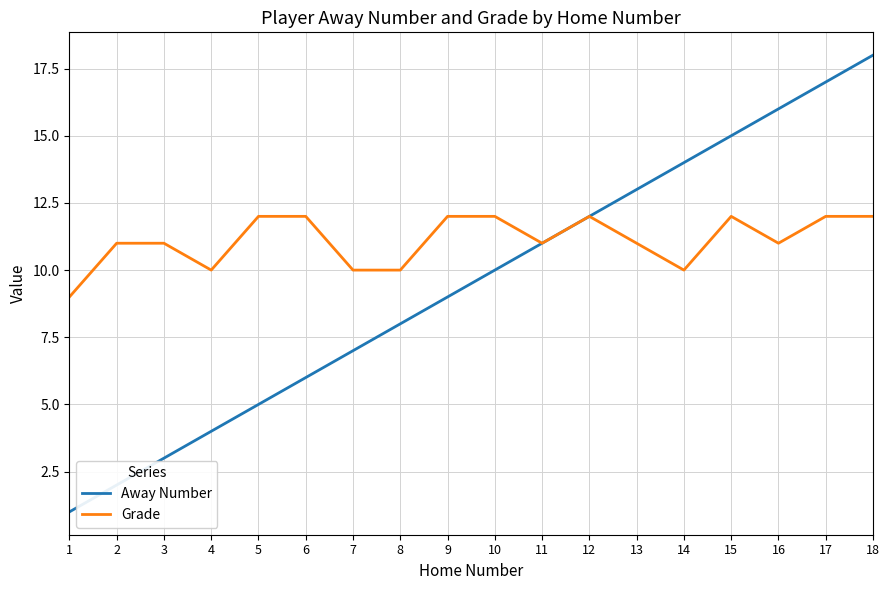

Rank the series by their maximum value, from highest to lowest.

Away Number, Grade